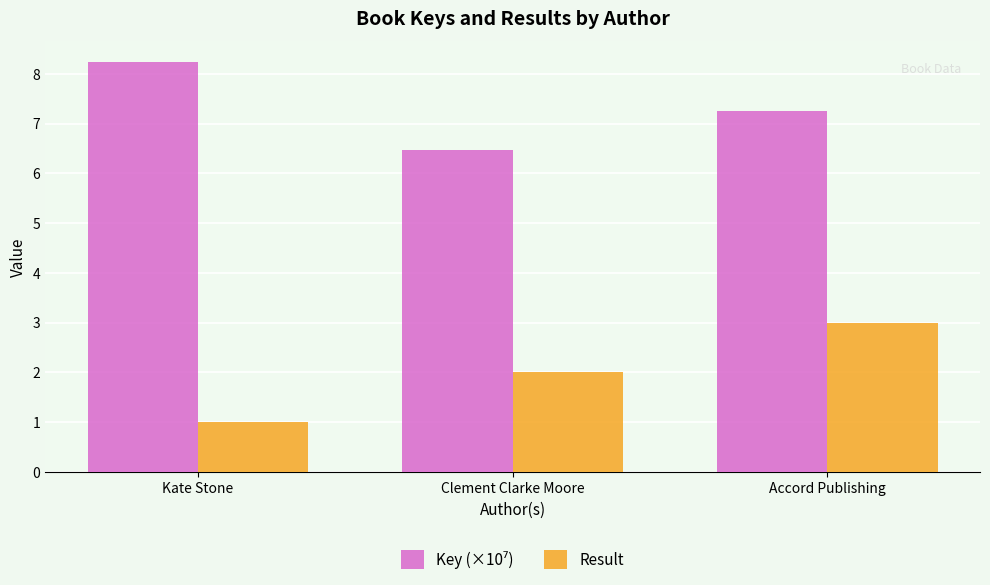

At how many categories does at least one series exceed 5?

3